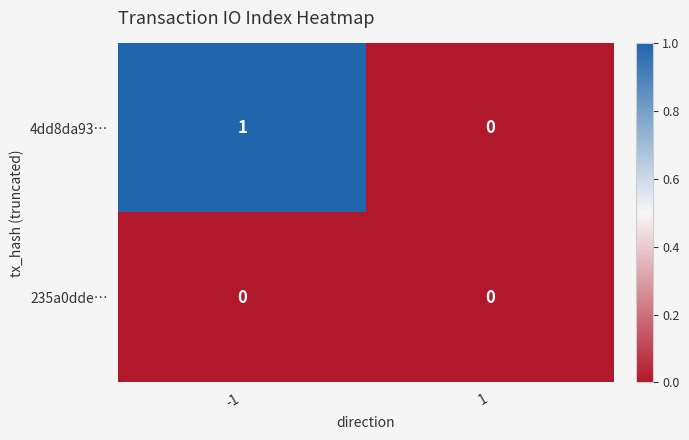

List the series in order of their peak value, highest first.

4dd8da93…, 235a0dde…